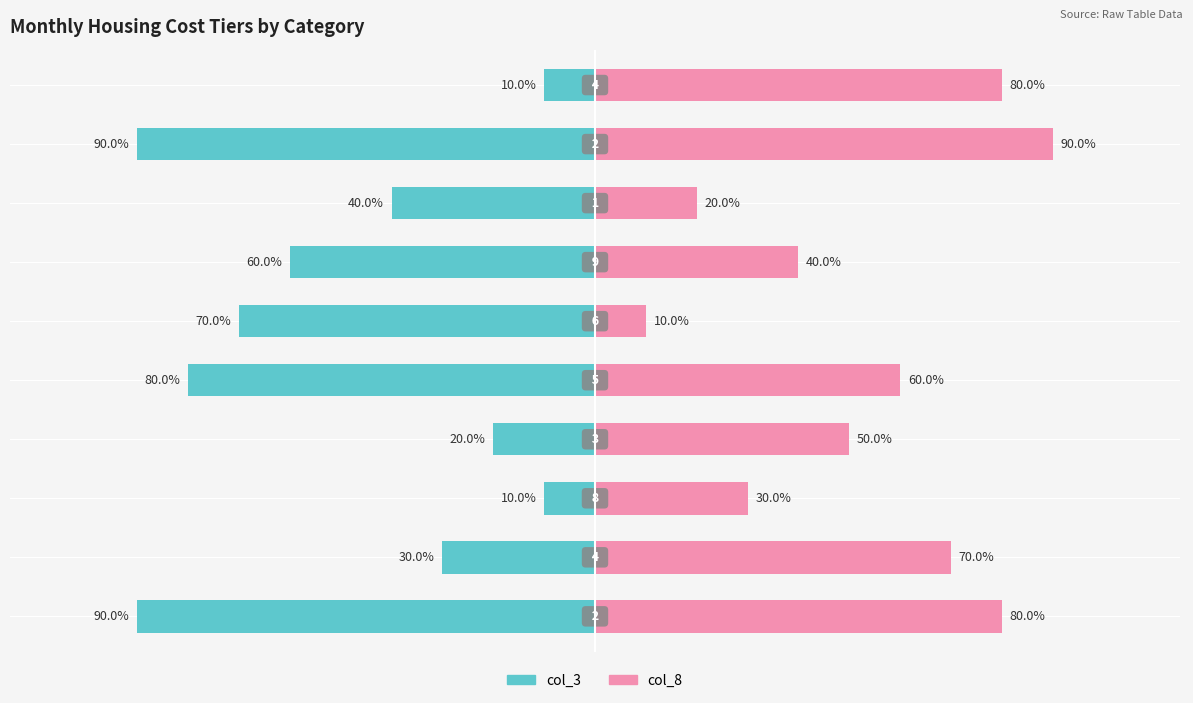

How many categories are shown in the chart?

10